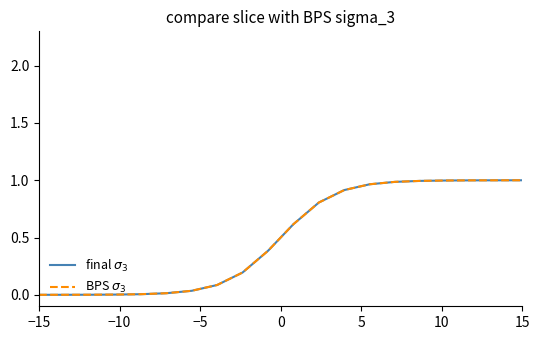

Does the chart display data point markers on the line(s)?

No